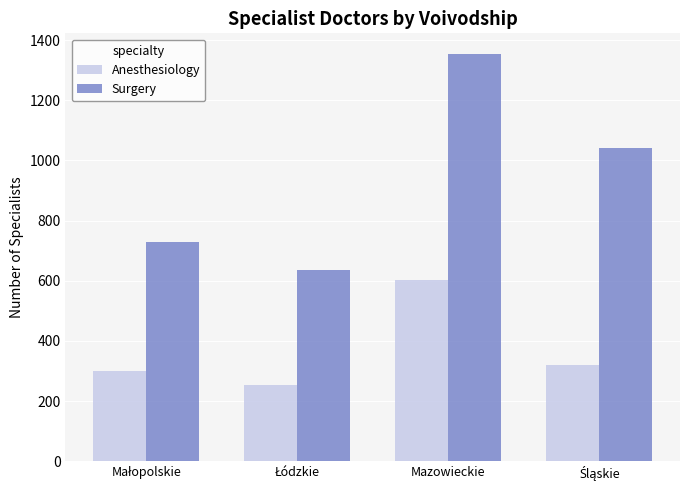

How many bars are there in each group?

2